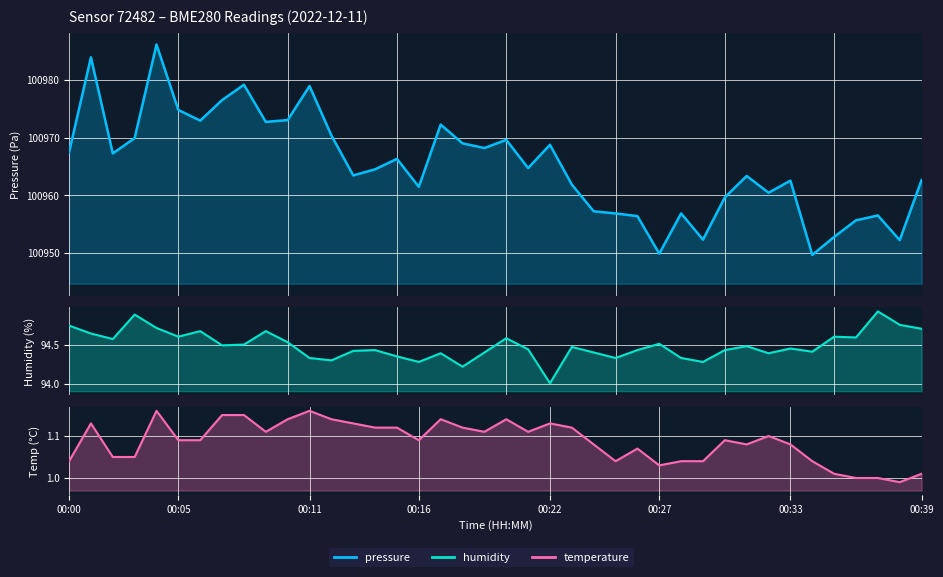

At which label does temperature reach its peak?

00:04